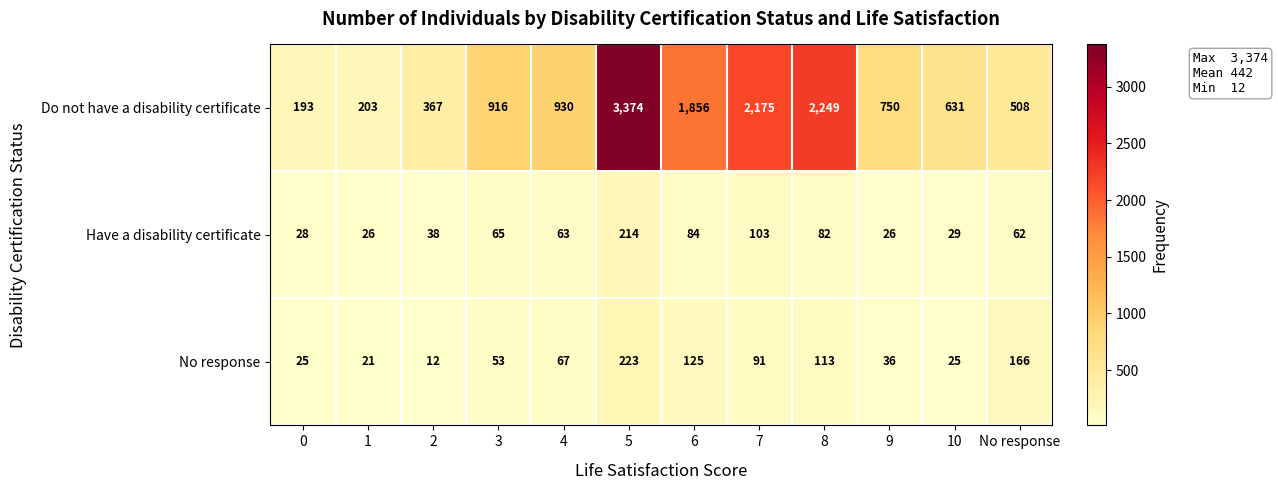

How many distinct data groups are displayed?

3